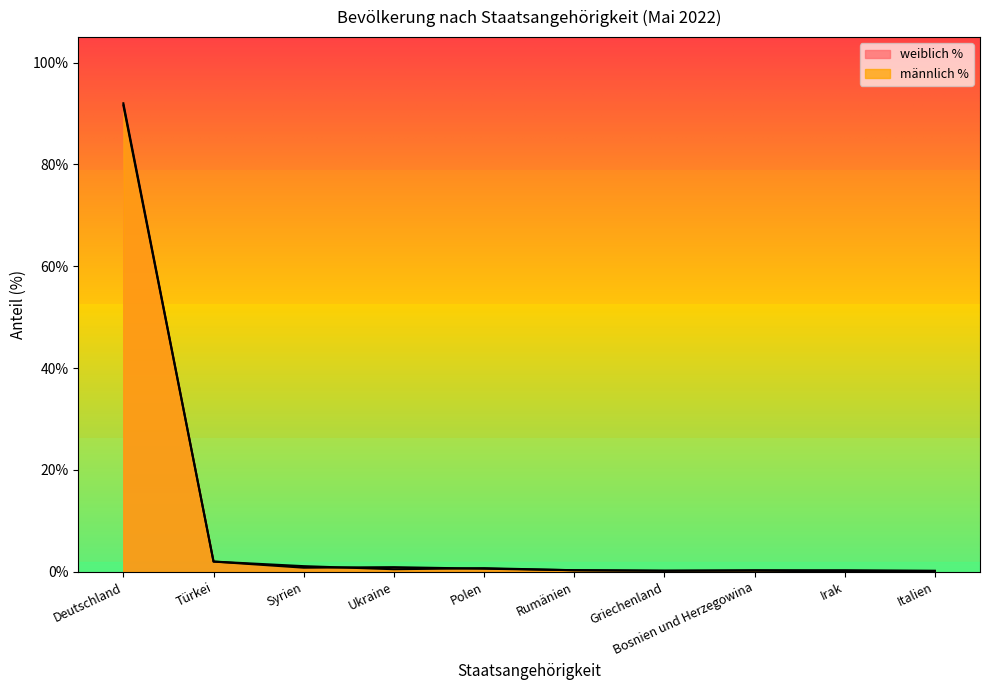

What is the lowest value of the männlich % series?

0.2